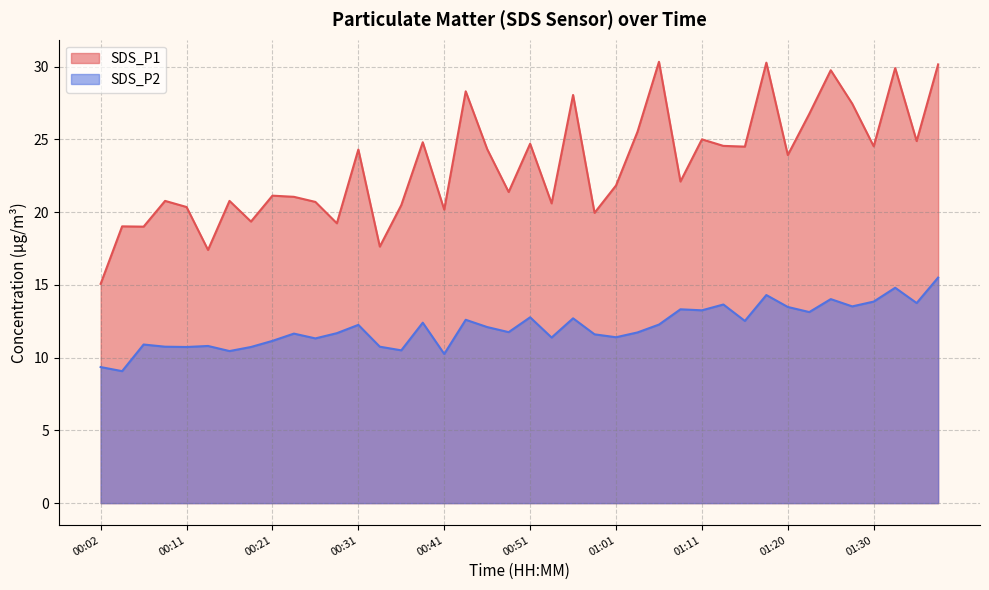

Count the number of data series in this chart.

2